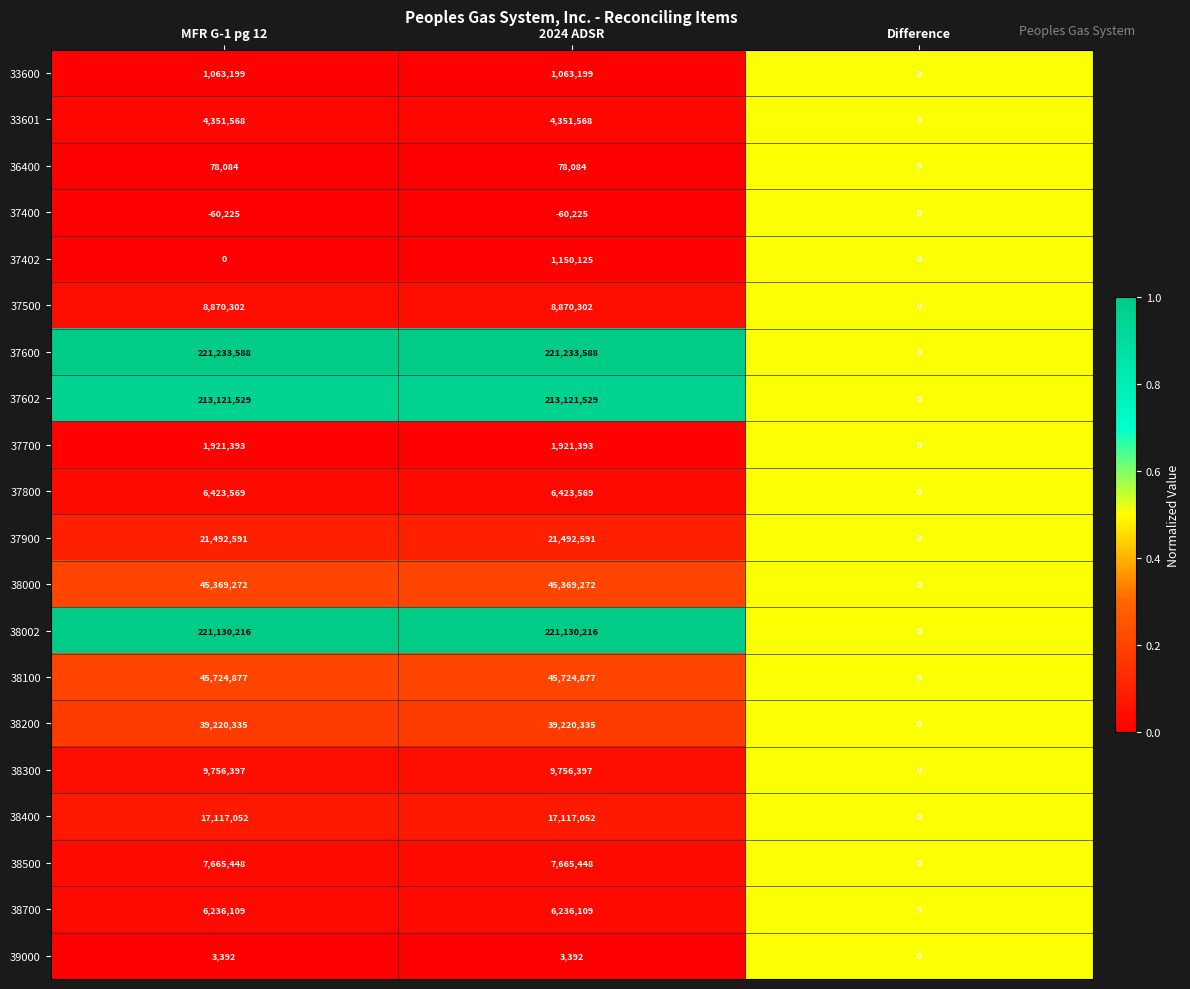

The 38300 series shows 9756397 at 2024 ADSR. True or false?

True